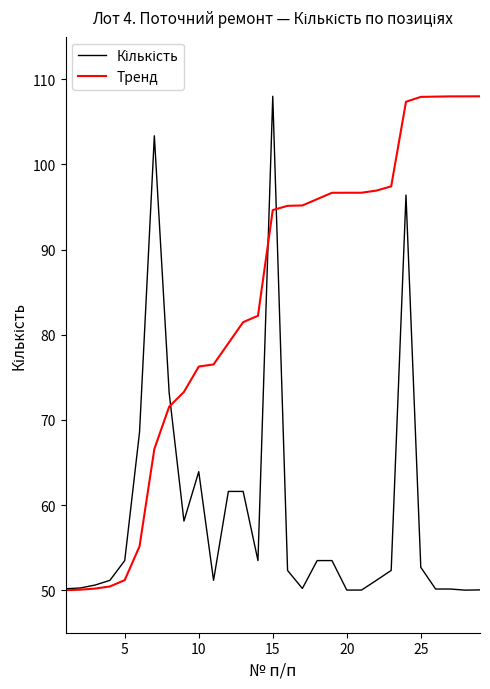

What is the greatest value displayed?

108.0